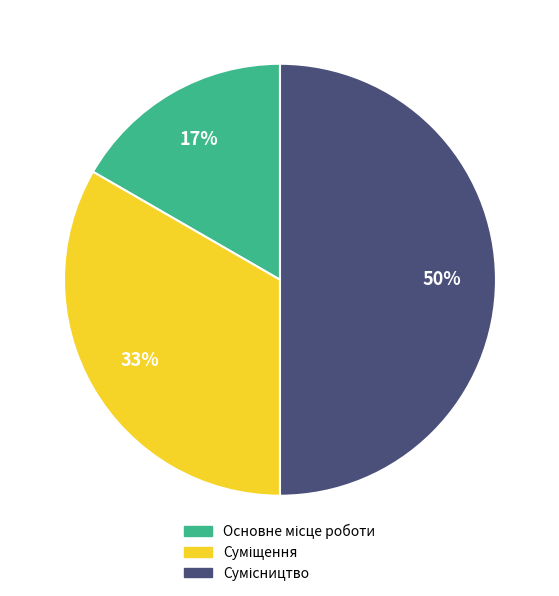

What percentage do Суміщення and Основне місце роботи together represent?

50.0%